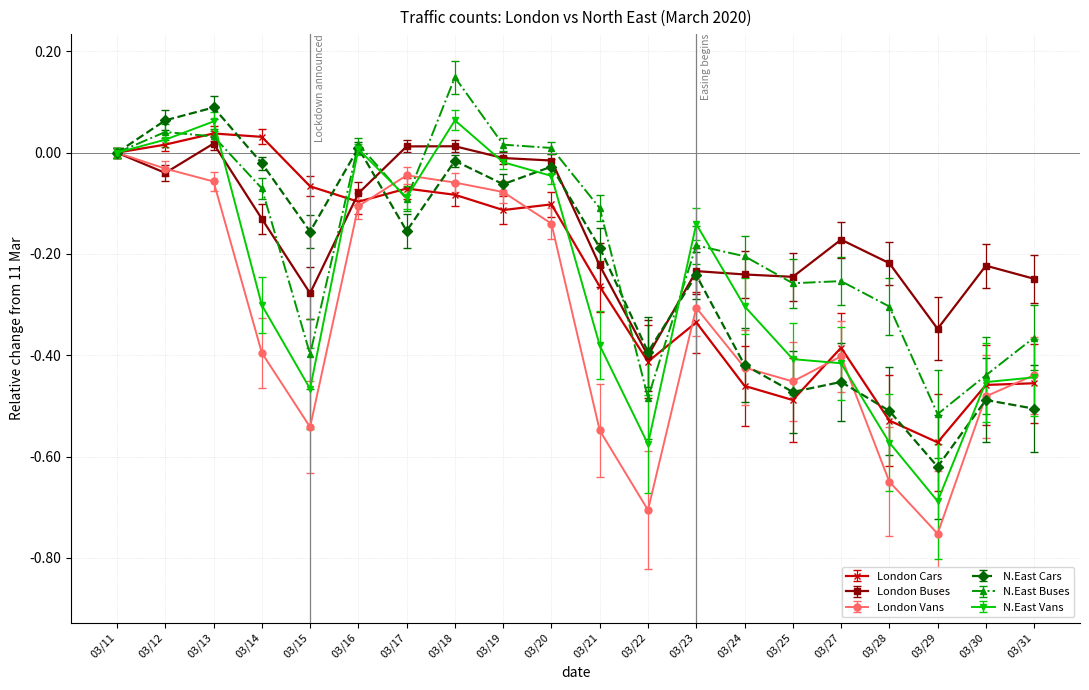

Is it true that N.East Cars equals -0.5 at 03/30?

True